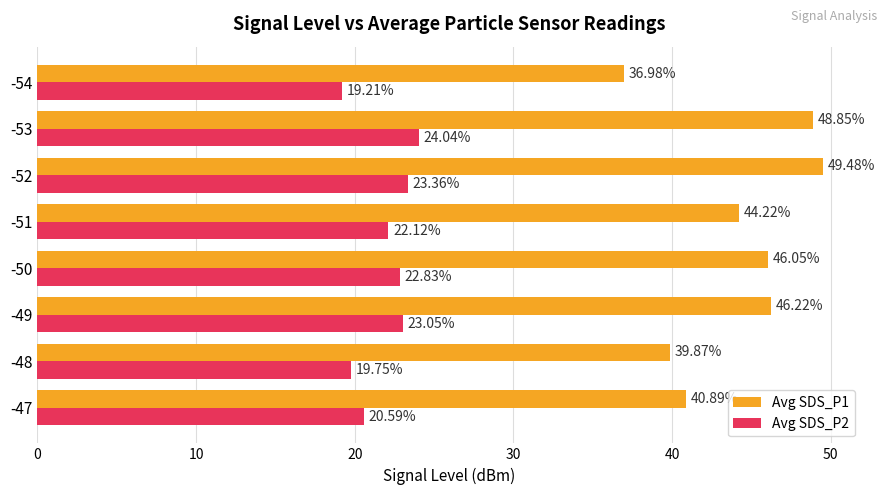

List the series in order of their peak value, highest first.

Avg SDS_P1, Avg SDS_P2